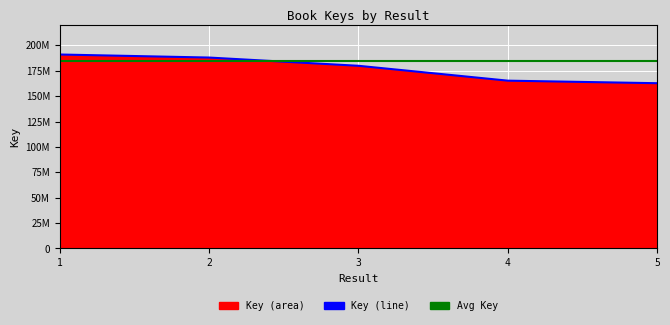

Reading left to right, list all the values displayed in this chart.

1=190946621	2=187950746	3=179838266	4=165207803	5=162696744